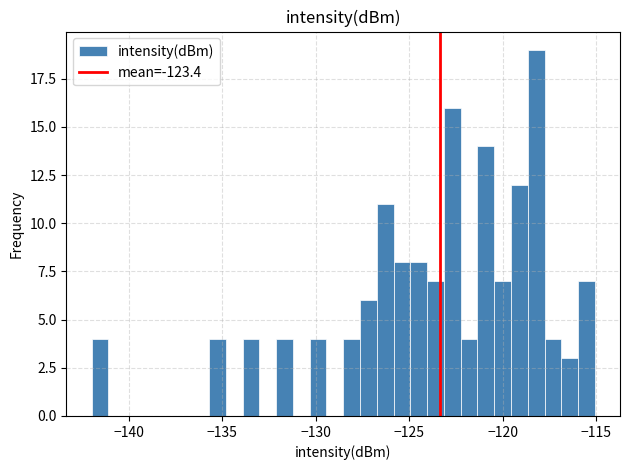

Read against the x-axis, roughly where is the centre of the tallest bar?

-118.0